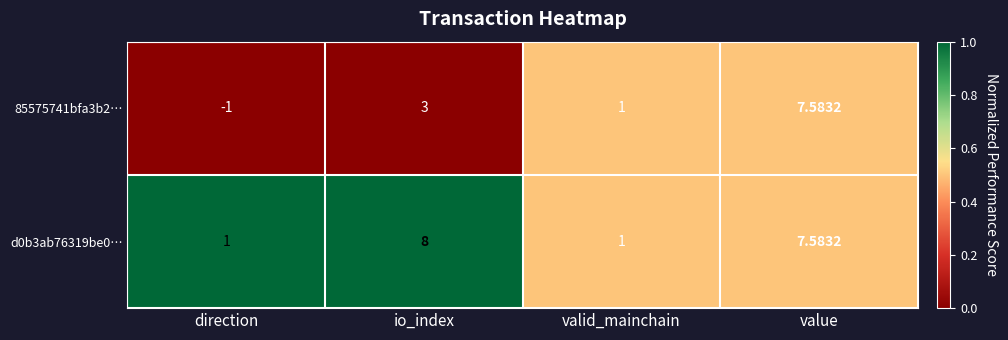

What is the total value across all series at valid_mainchain?

2.0